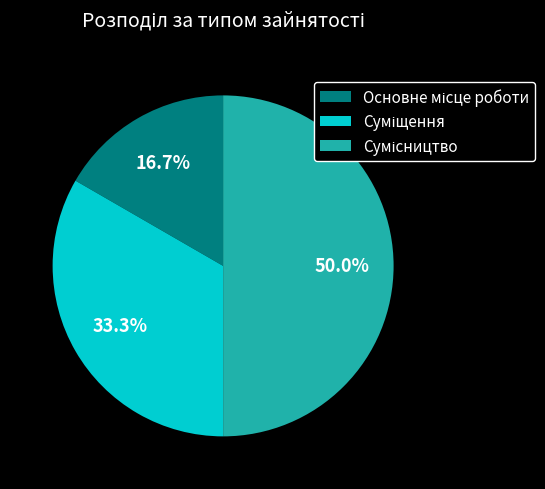

How many segments does this pie chart have?

3